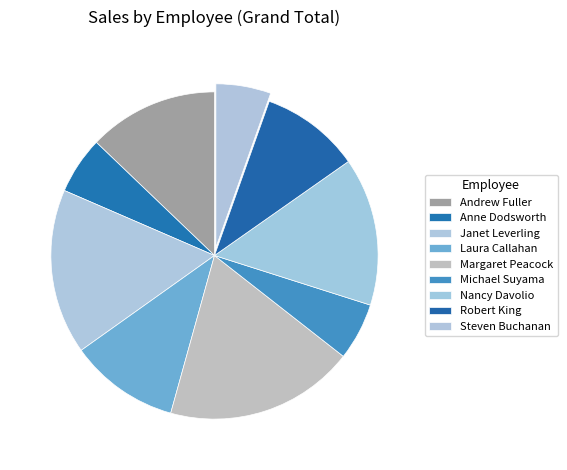

What is the ratio of the value at Laura Callahan to the value at Steven Buchanan?

2.0